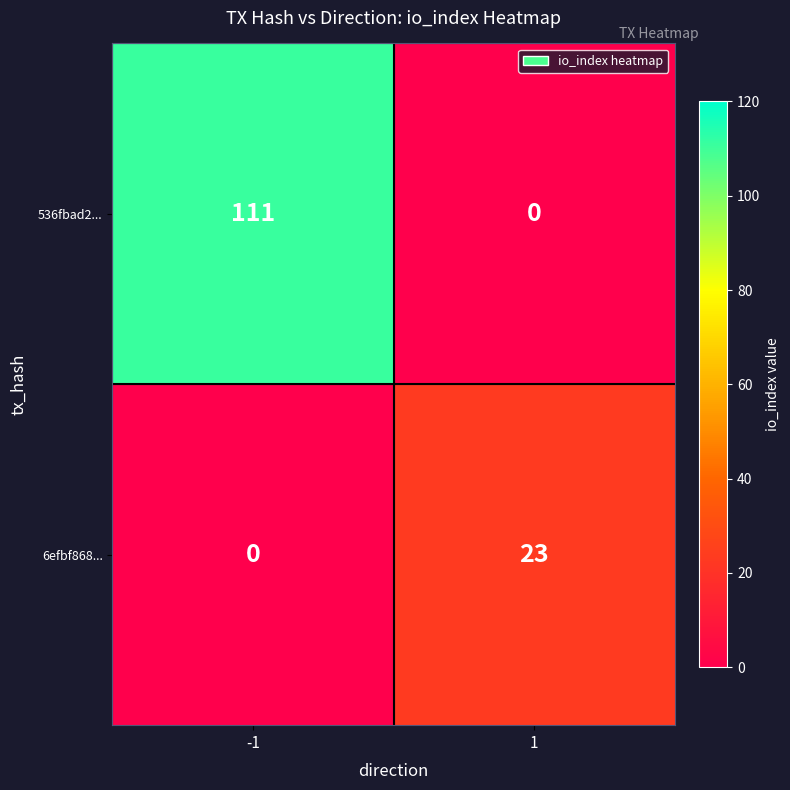

Reading left to right, extract all data points from this chart.

536fbad2...: -1=111	1=0
6efbf868...: -1=0	1=23